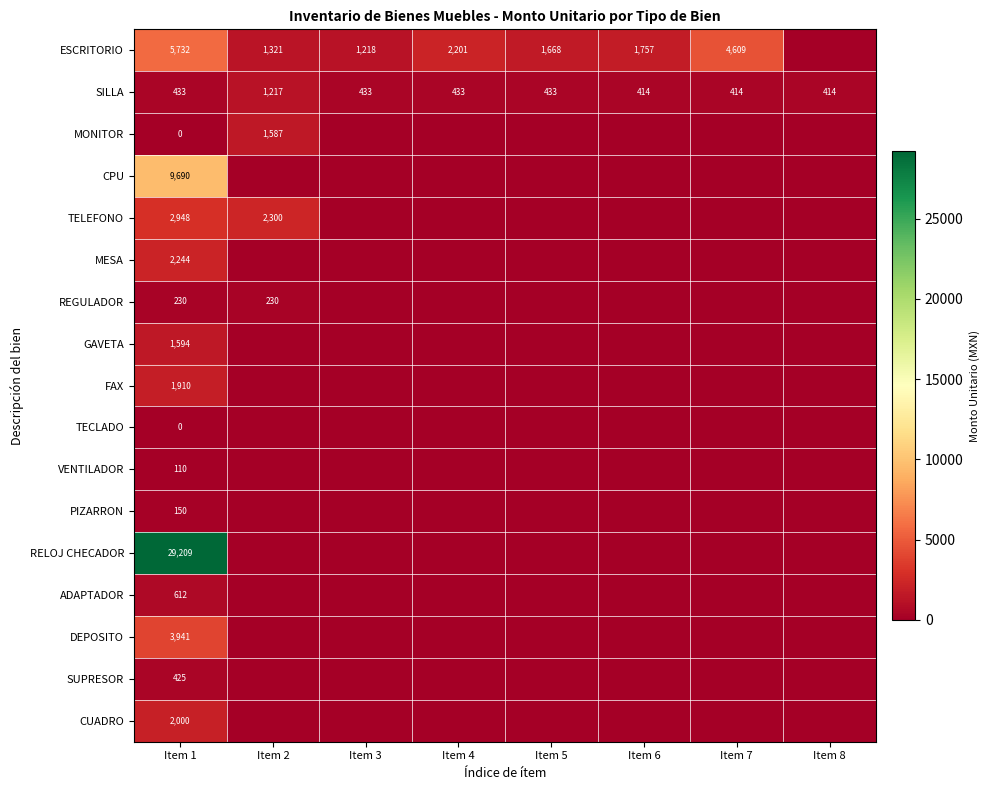

Is it true that GAVETA equals 2131 at Item 1?

False